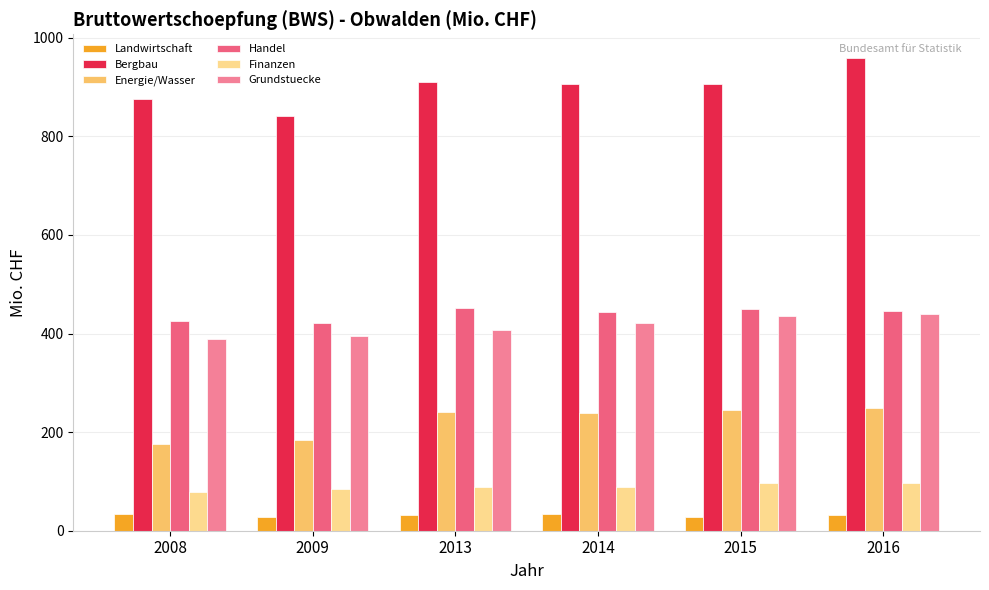

The value of Landwirtschaft at 2013 is 31.0. True or false?

True